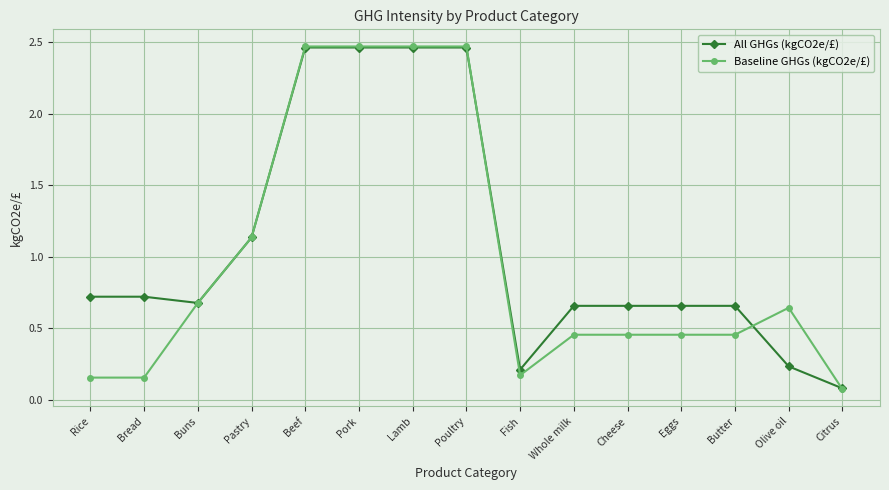

Which series changed the most between Fish and Butter?

All GHGs (kgCO2e/£)